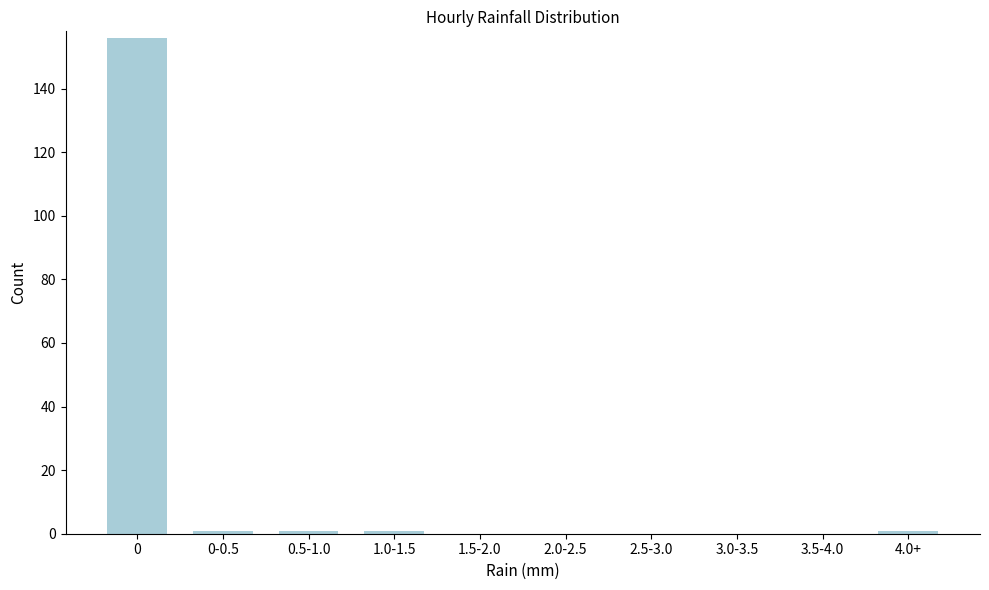

Reading right to left, what are all the values shown in this chart?

4.0+=1	3.5-4.0=0	3.0-3.5=0	2.5-3.0=0	2.0-2.5=0	1.5-2.0=0	1.0-1.5=1	0.5-1.0=1	0-0.5=1	0=156